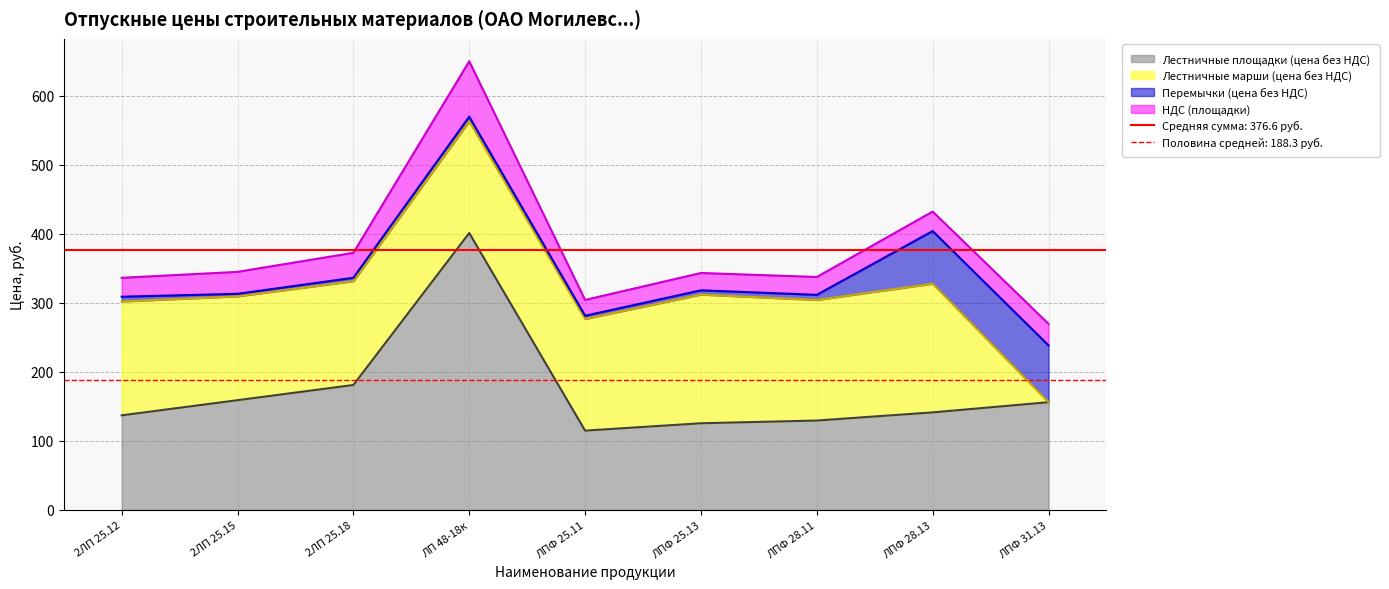

What is the approximate value of Лестничные площадки (цена без НДС) at ЛПФ 31.13?

156.0